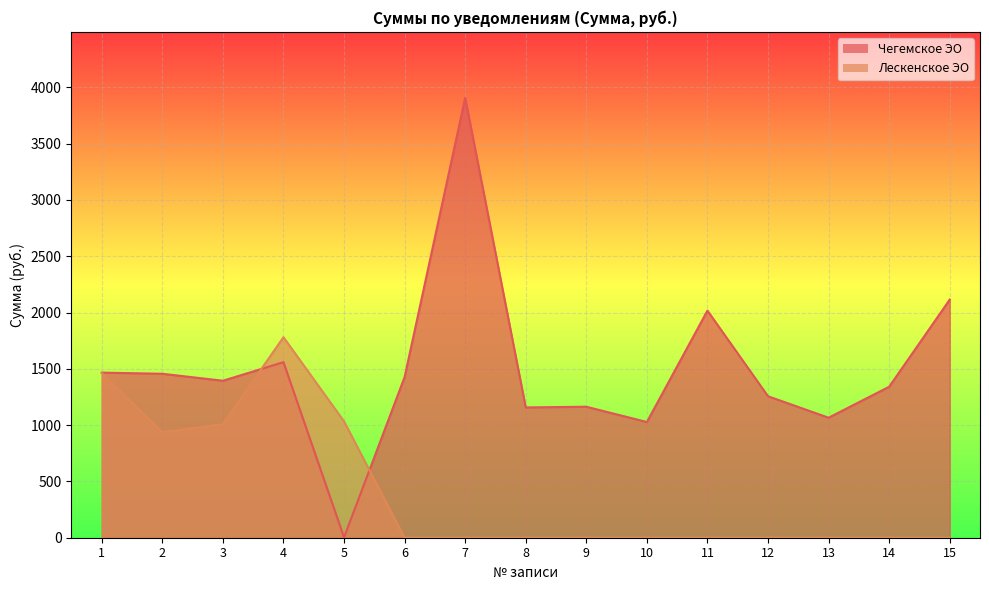

Which series has the widest spread of values?

Чегемское ЭО